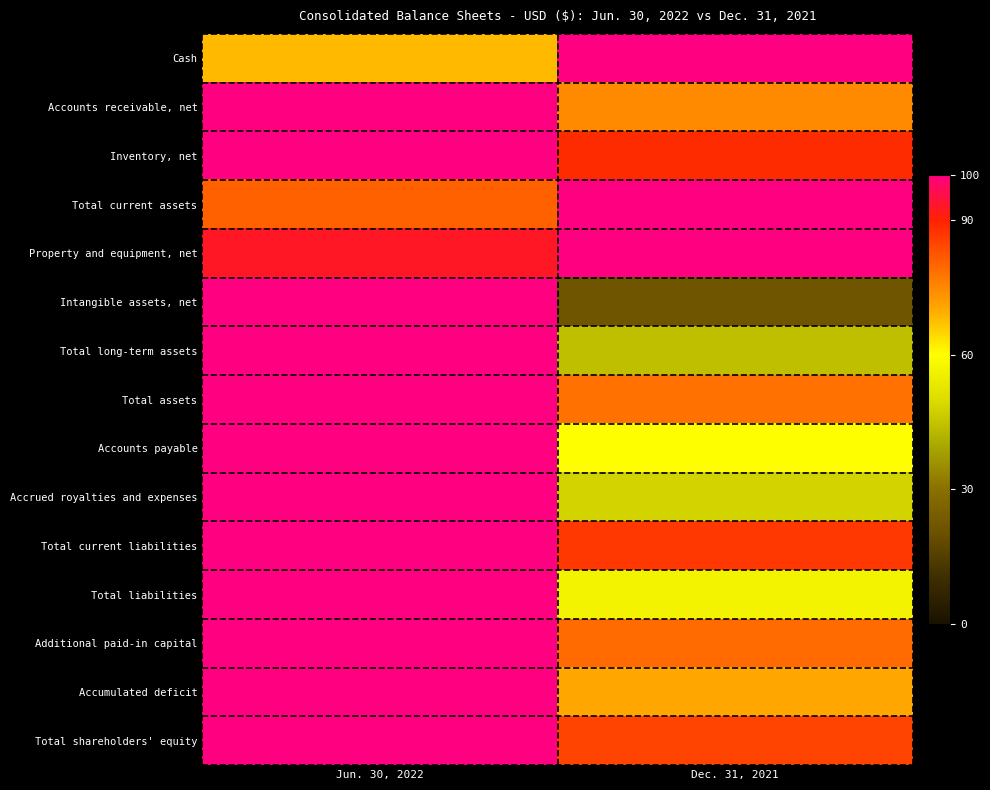

What is the spread (max minus min) of values at Jun. 30, 2022?

32.0